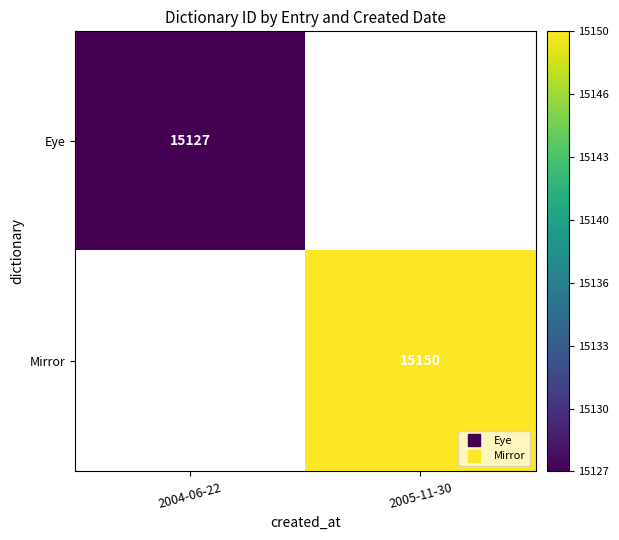

Rank the categories by Mirror value from lowest to highest.

2004-06-22, 2005-11-30